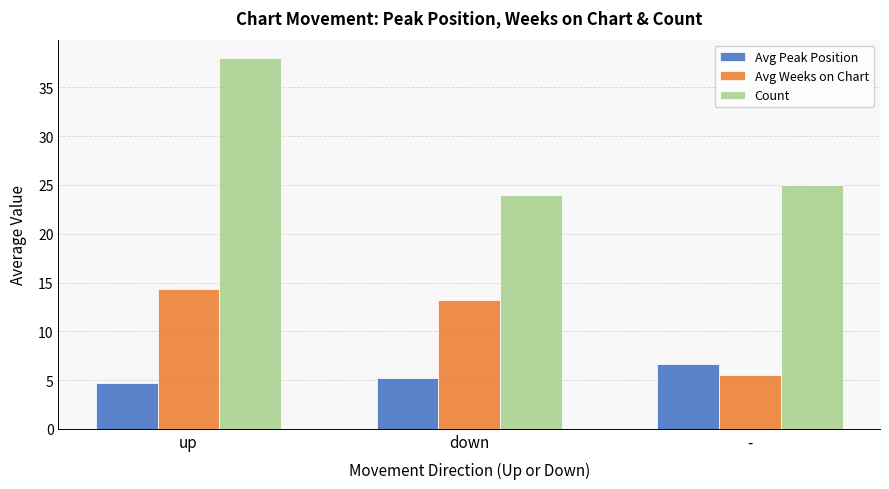

What is the maximum value for Count?

38.0